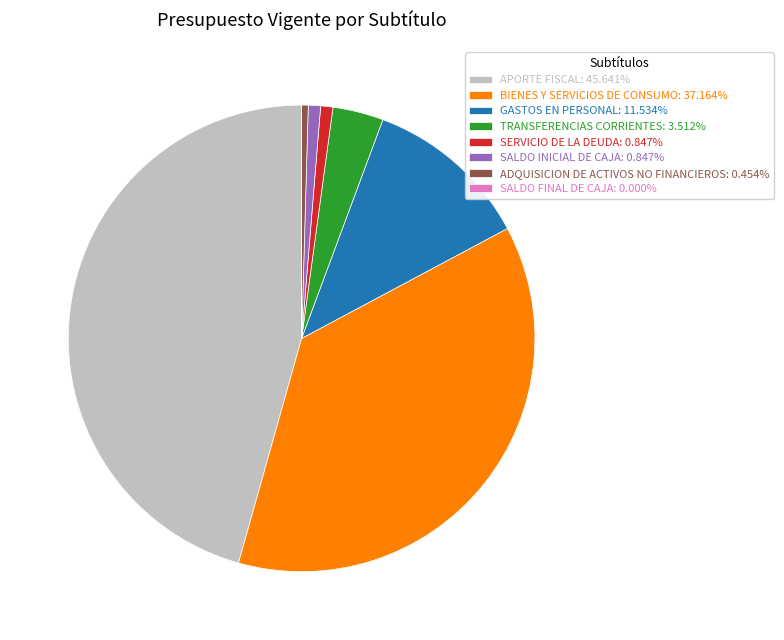

Is there any slice that represents more than half of the pie?

No